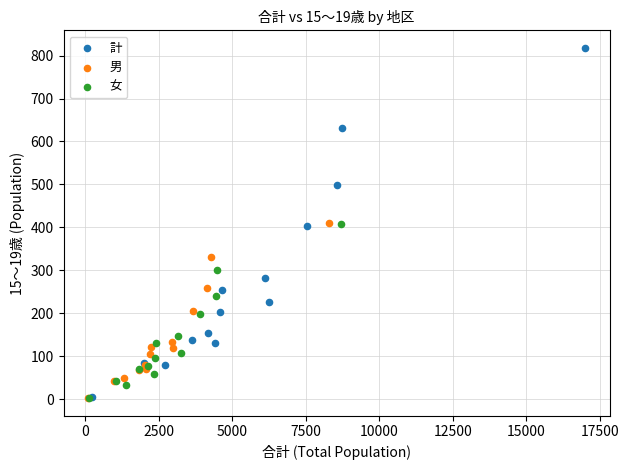

Which series reaches the maximum Y coordinate?

計